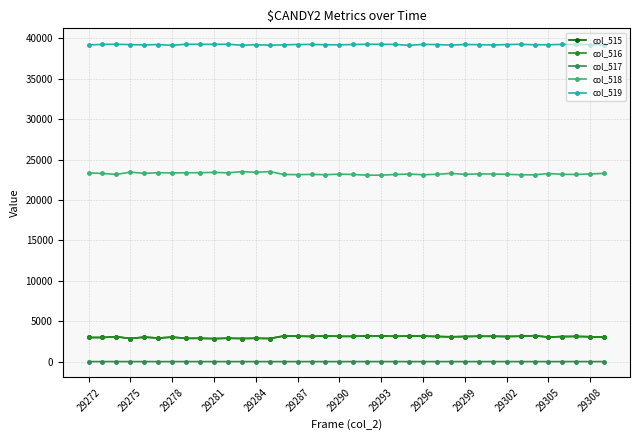

True or false: col_519 has more than 0 points higher than both neighbors.

True